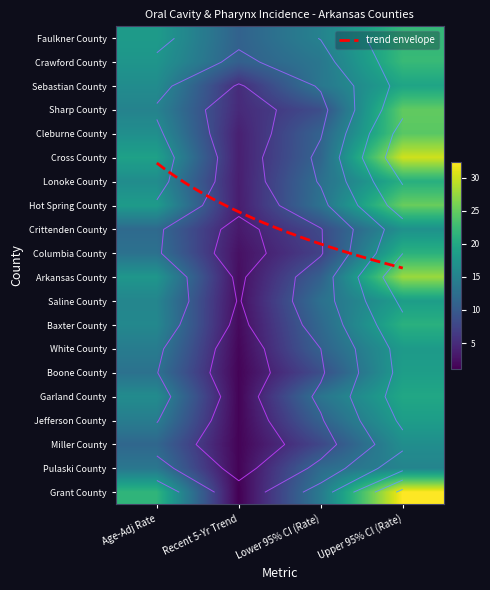

Reading left to right, extract all data points from this chart.

Faulkner County: 18.2	10.9	15.0	21.9
Crawford County: 17.4	10.6	13.5	22.2
Sebastian County: 16.3	5.0	13.5	19.4
Sharp County: 15.0	4.8	8.5	24.8
Cleburne County: 16.6	3.9	11.0	24.4
Cross County: 19.0	3.8	11.3	30.1
Lonoke County: 16.3	3.7	12.6	20.8
Hot Spring County: 18.2	3.6	12.9	25.2
Crittenden County: 11.9	3.3	8.1	16.9
Columbia County: 12.8	2.5	7.2	21.1
Arkansas County: 17.6	2.2	10.7	27.7
Saline County: 15.4	2.2	12.7	18.5
Baxter County: 15.7	1.9	11.7	21.0
White County: 14.2	1.6	10.9	18.1
Boone County: 12.8	1.4	8.5	18.6
Garland County: 16.2	1.4	13.2	19.7
Jefferson County: 14.3	1.4	10.9	18.5
Miller County: 11.5	1.4	7.8	16.5
Pulaski County: 13.5	1.4	12.0	15.2
Grant County: 21.6	1.1	13.9	32.4